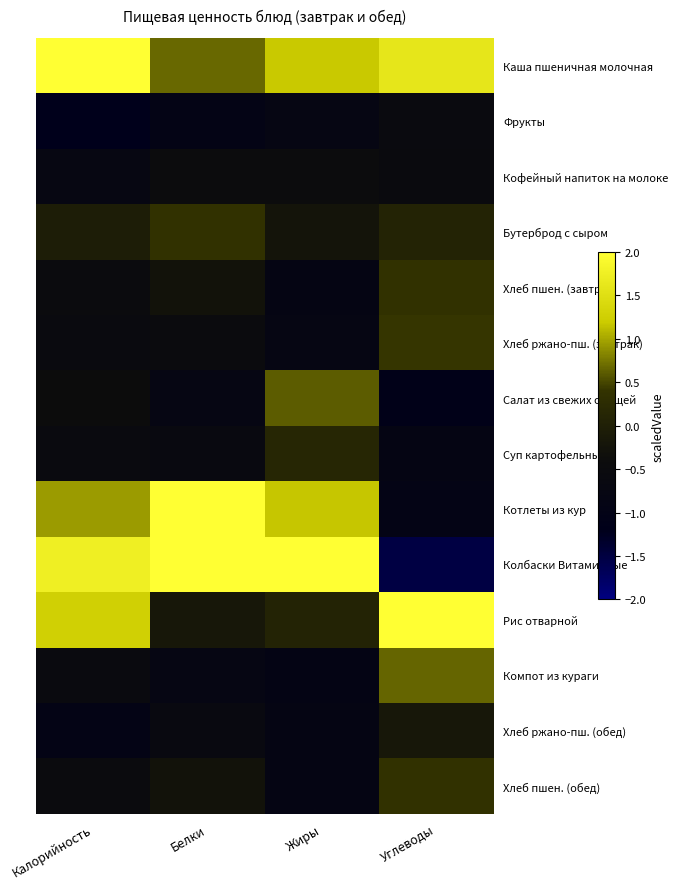

Rank the series by their maximum value, from highest to lowest.

Колбаски Витаминные, Рис отварной, Котлеты из кур, Каша пшеничная молочная, Компот из кураги, Салат из свежих овощей, Хлеб ржано-пш. (завтрак), Хлеб пшен. (завтрак), Хлеб пшен. (обед), Бутерброд с сыром, Суп картофельный, Хлеб ржано-пш. (обед), Кофейный напиток на молоке, Фрукты